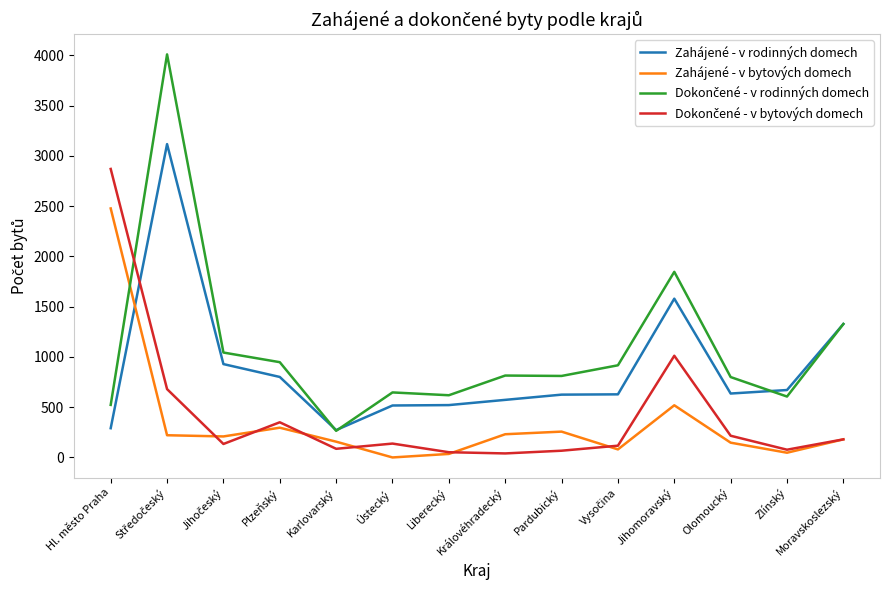

What is the greatest value displayed?

4011